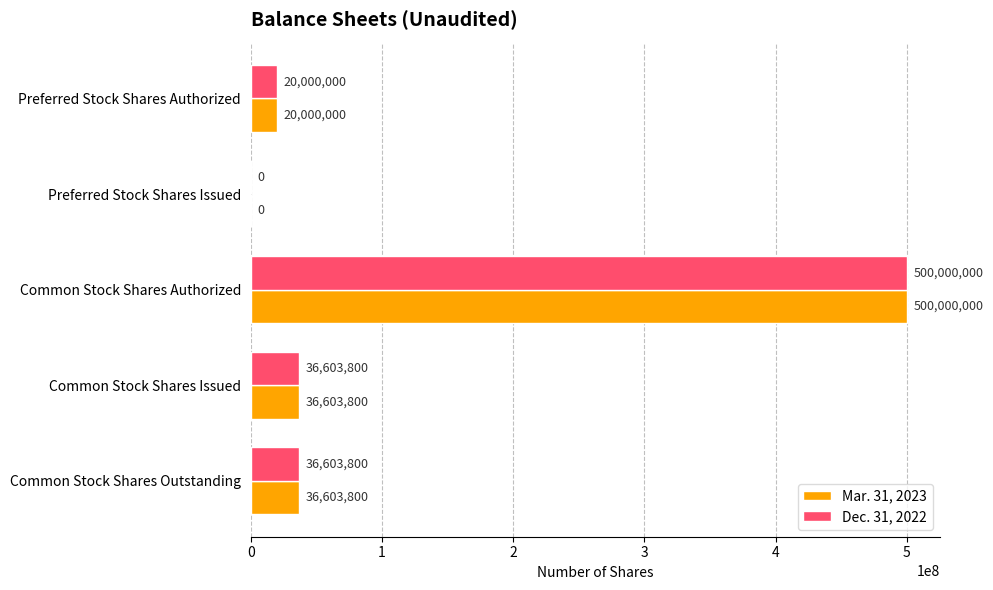

What is the sum of all Dec. 31, 2022 values?

593207600